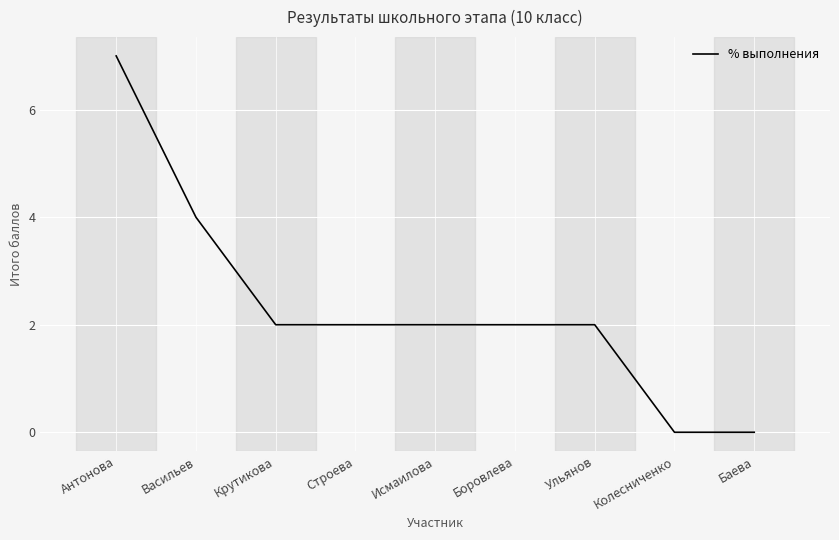

The value at Боровлева is 2. True or false?

True